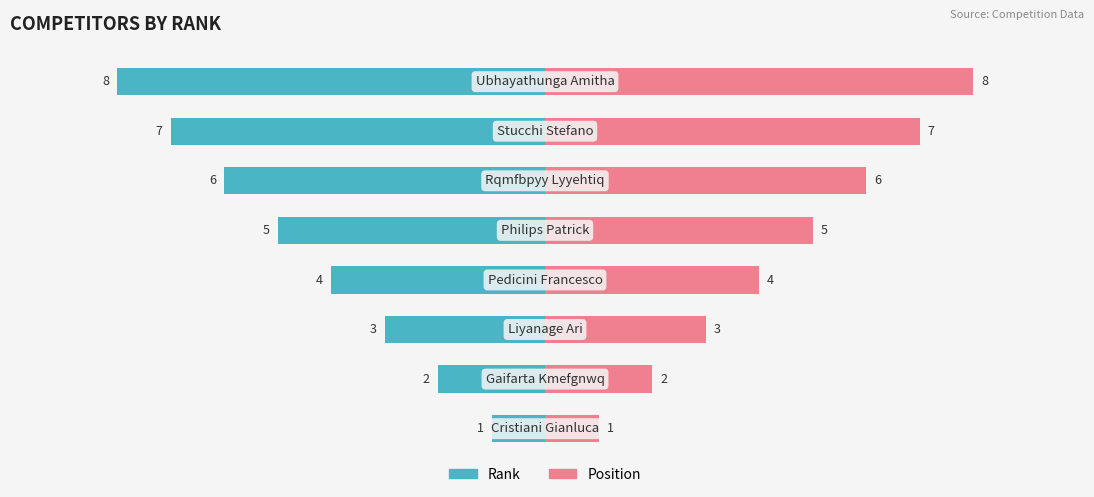

What is the difference between the highest and lowest values at 6?

14